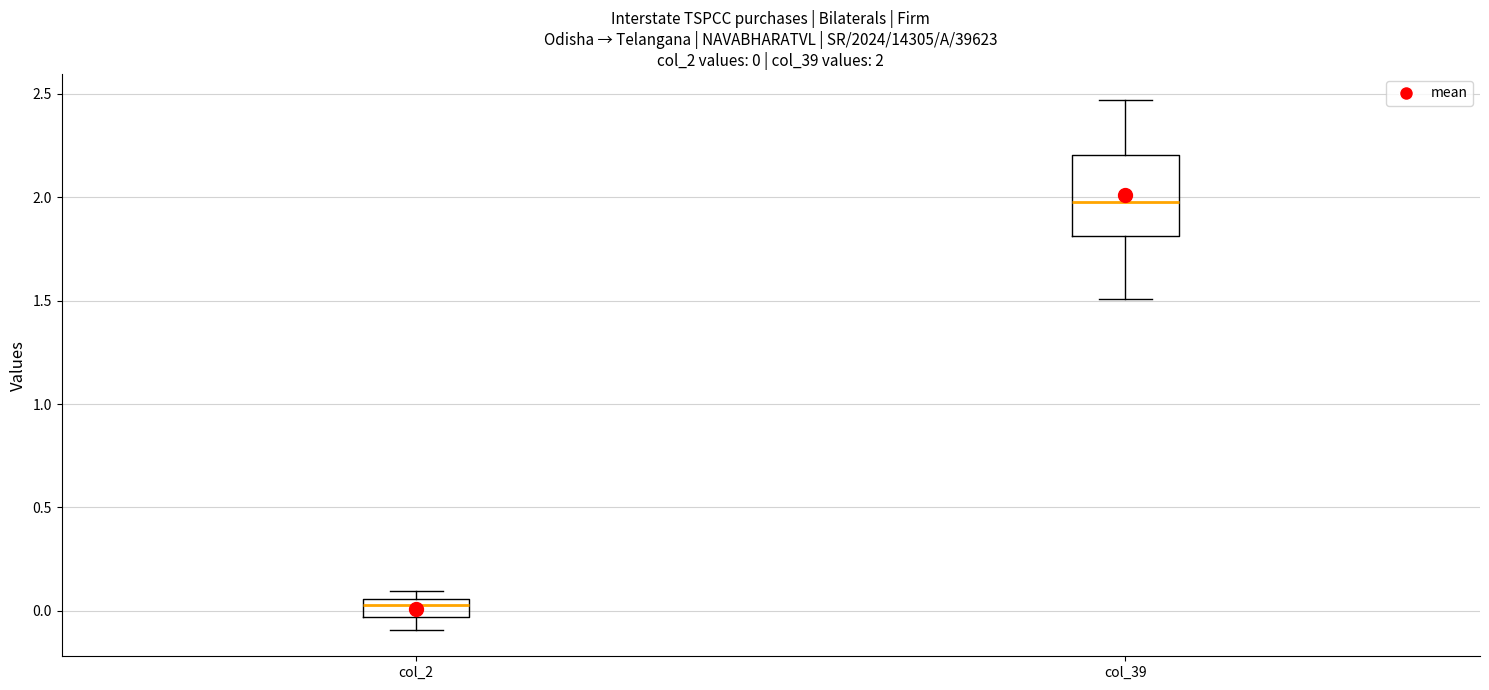

Which box's median line is the highest?

col_39